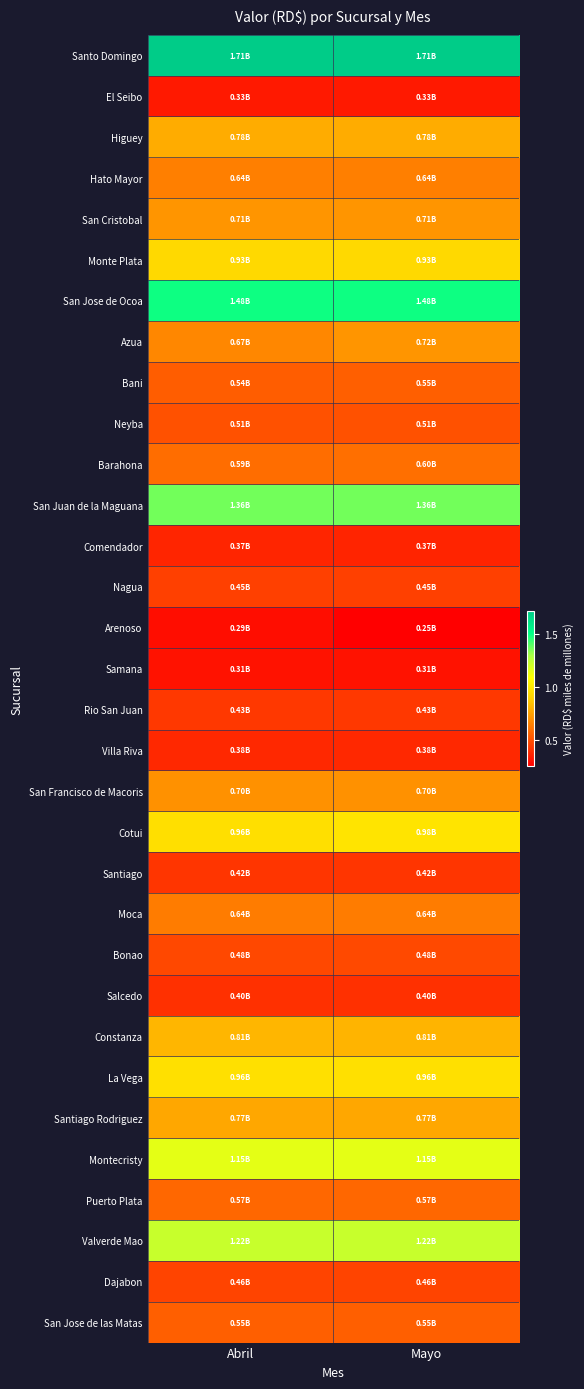

What is the spread (max minus min) of values at Abril?

1.4